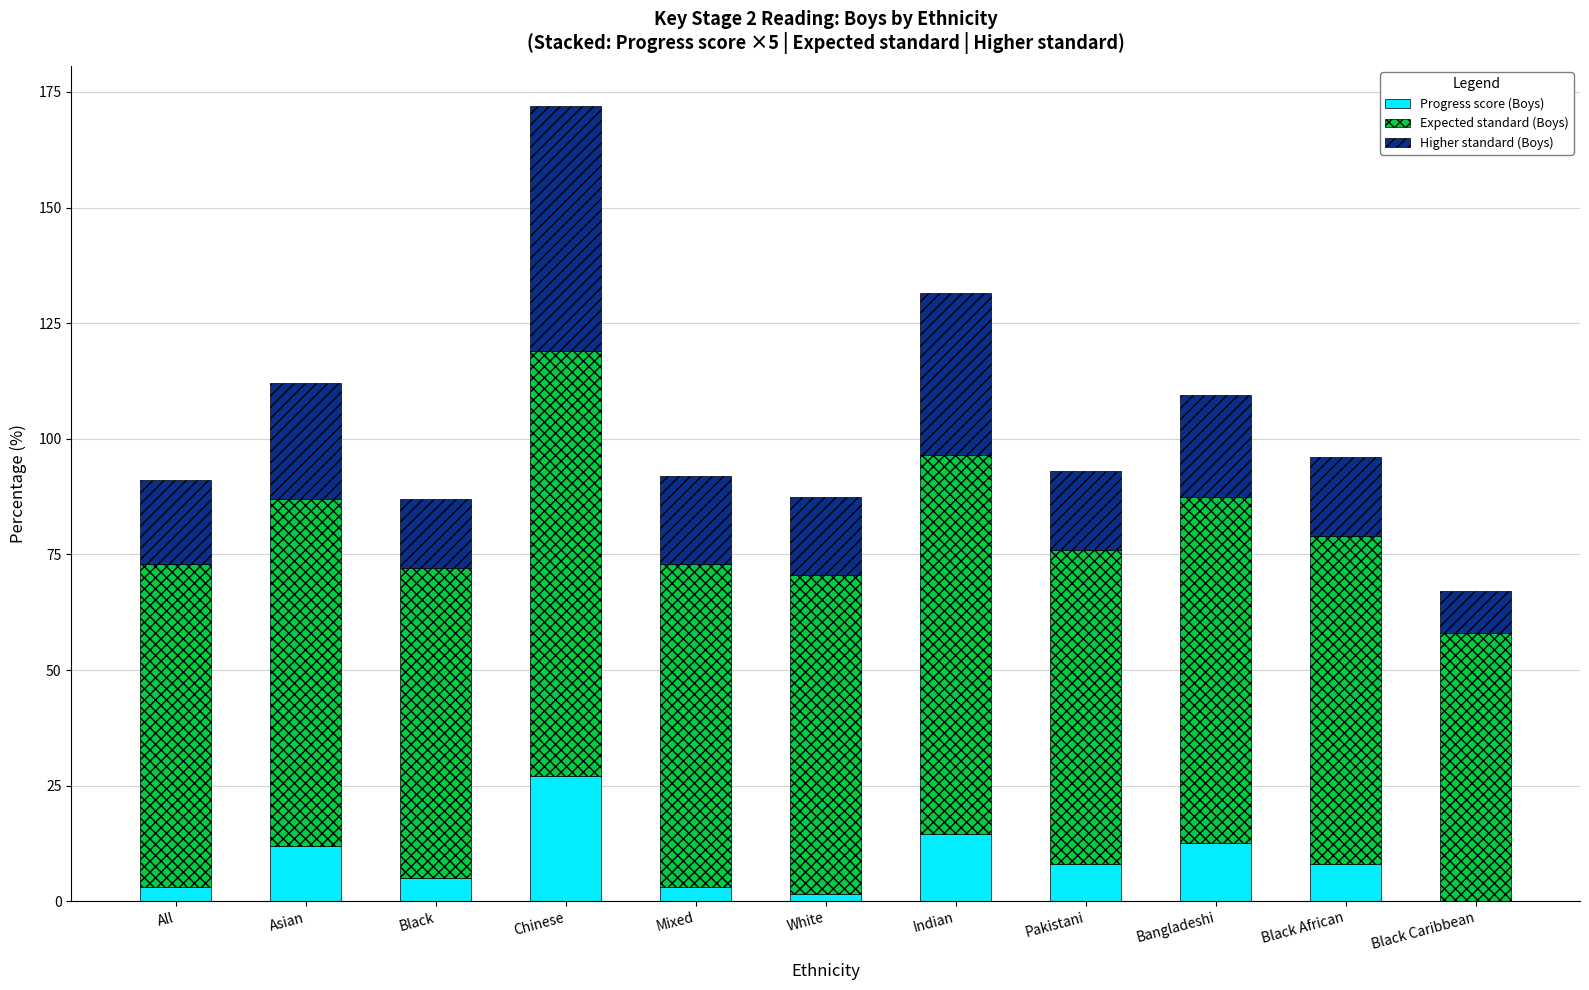

True or false: Progress score (Boys) has a value of 8.0 at Black African.

True